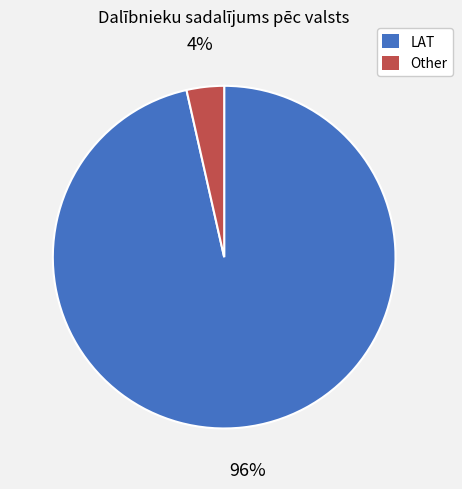

To the nearest percent, what is the average slice percentage?

50%